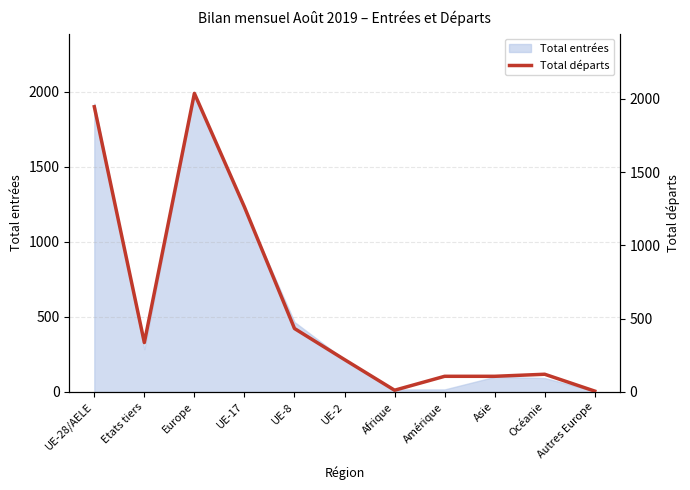

How many data points does each series have?

11